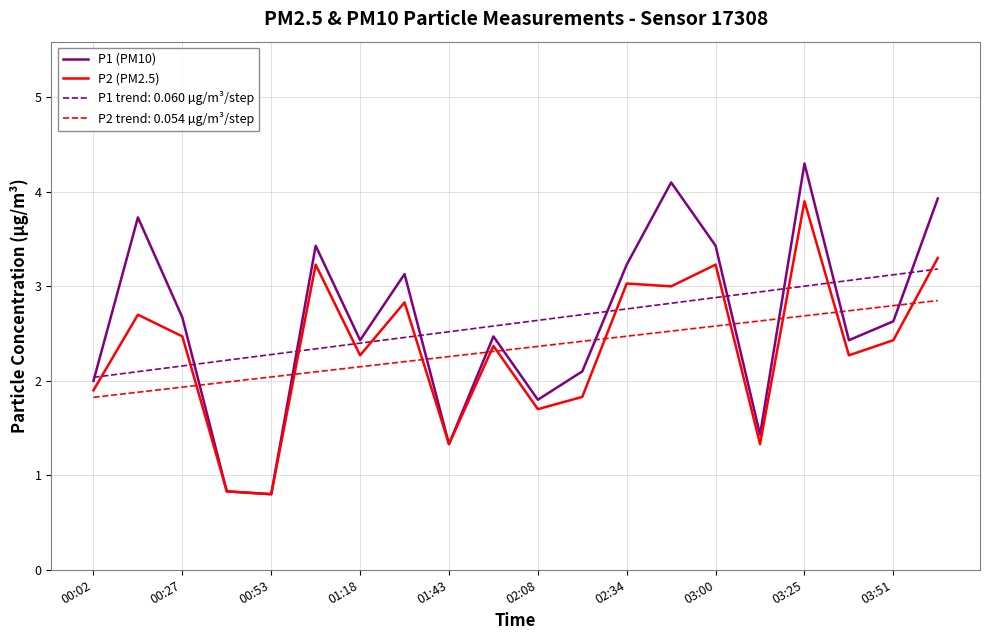

What are all the series names shown in the legend?

P1 (PM10), P2 (PM2.5), P1 trend: 0.060 µg/m³/step, P2 trend: 0.054 µg/m³/step